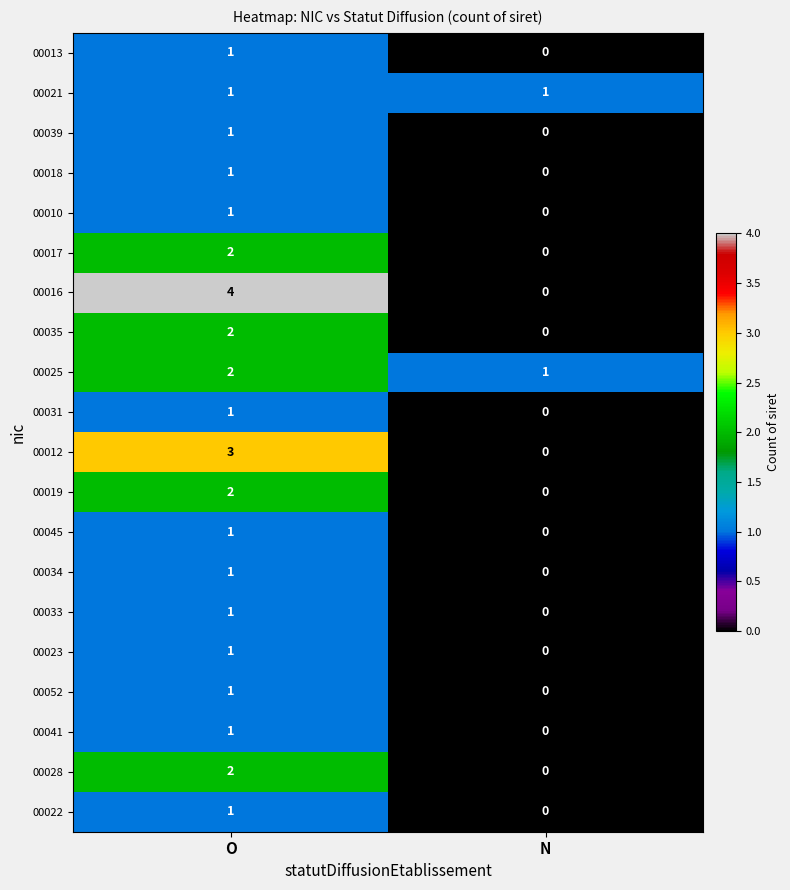

What is the difference between the 00016 values at O and N?

4